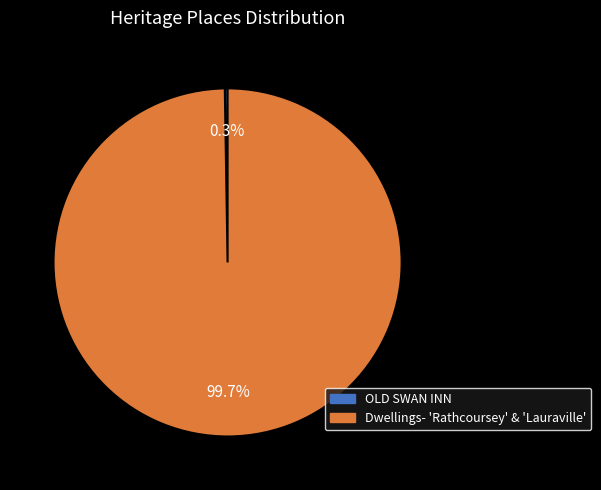

Which slice is the largest?

Dwellings- 'Rathcoursey' & 'Lauraville'